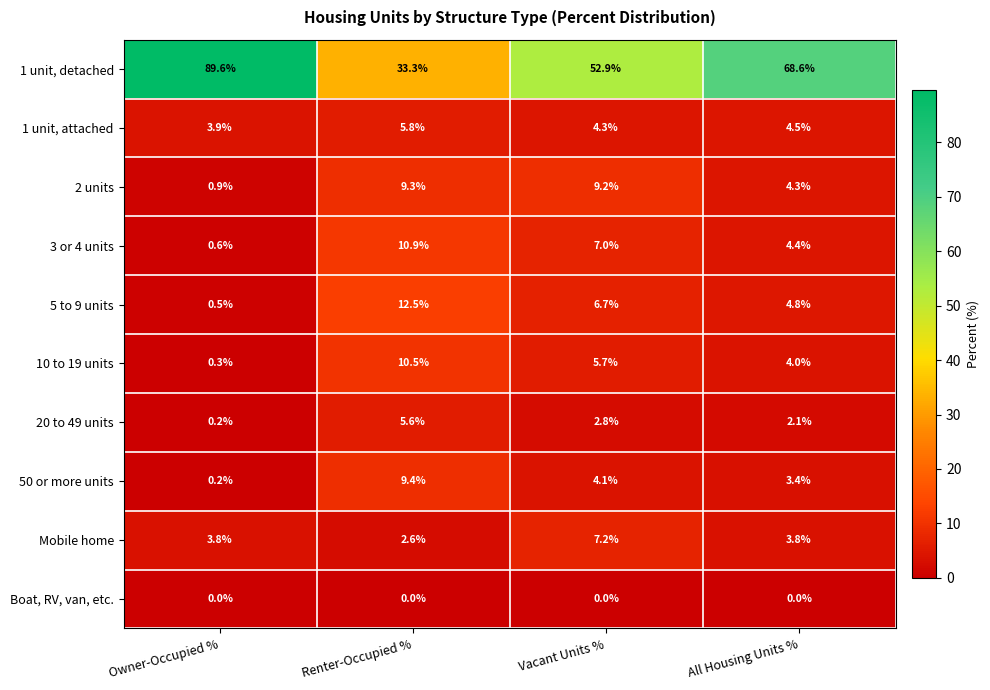

Which category has the highest value across all series?

Owner-Occupied %